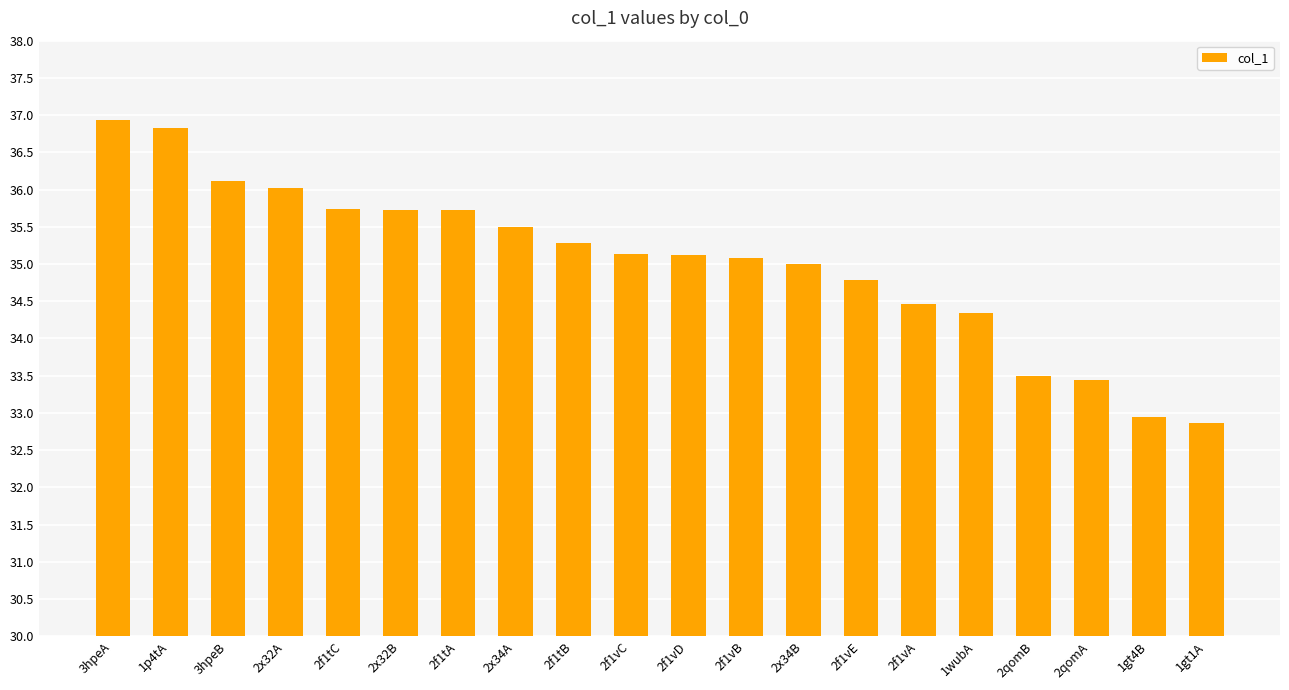

What is the difference between the second highest and minimum values?

4.0